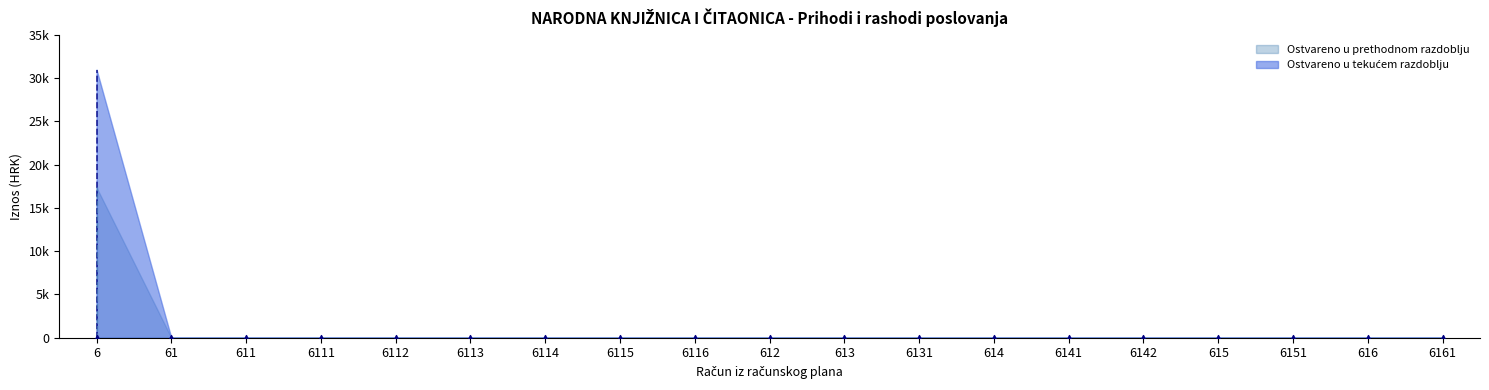

At how many categories does at least one series exceed 5609?

1